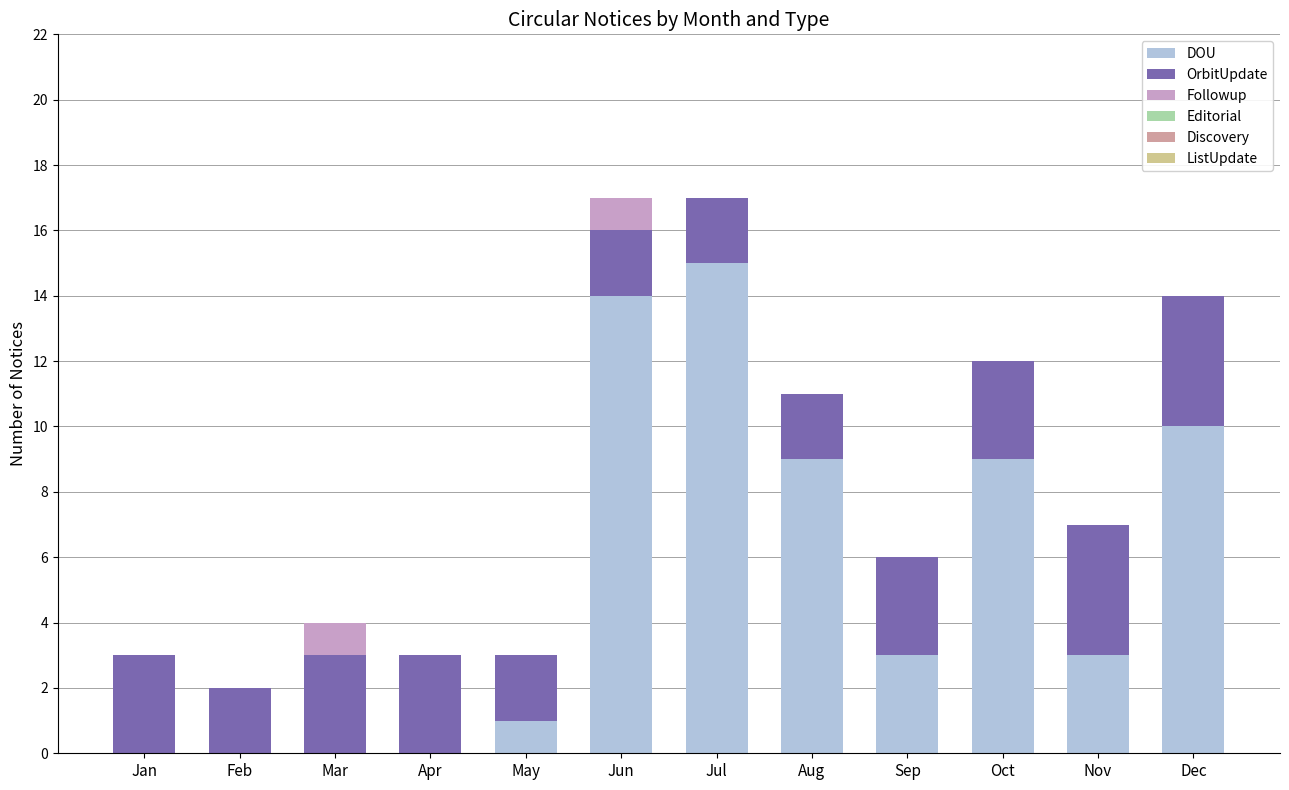

What is the total value across all series at Jun?

17